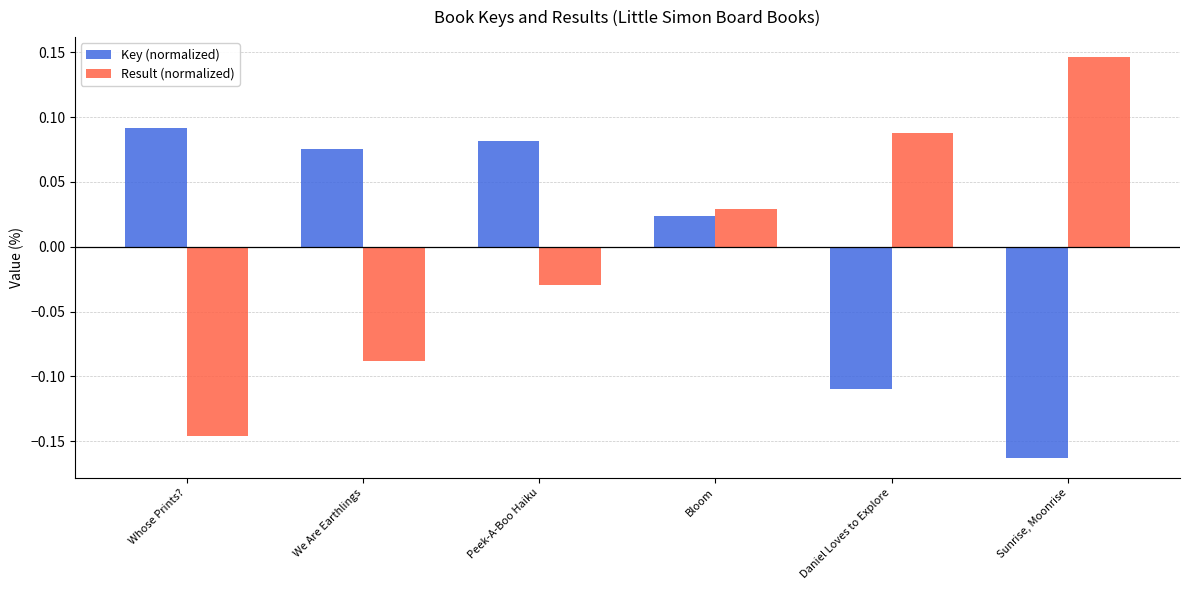

At how many categories does at least one series exceed 0?

6